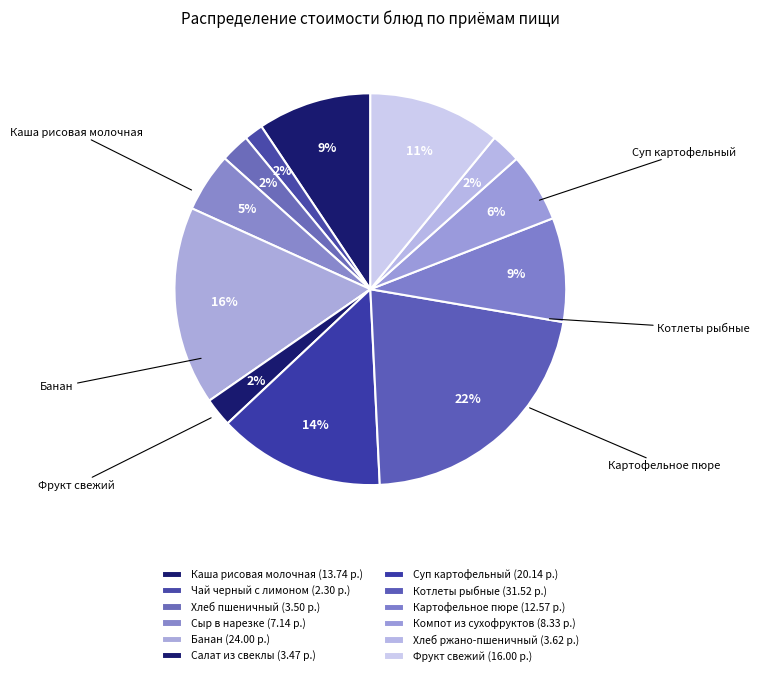

Is Котлеты рыбные the majority of the pie?

No